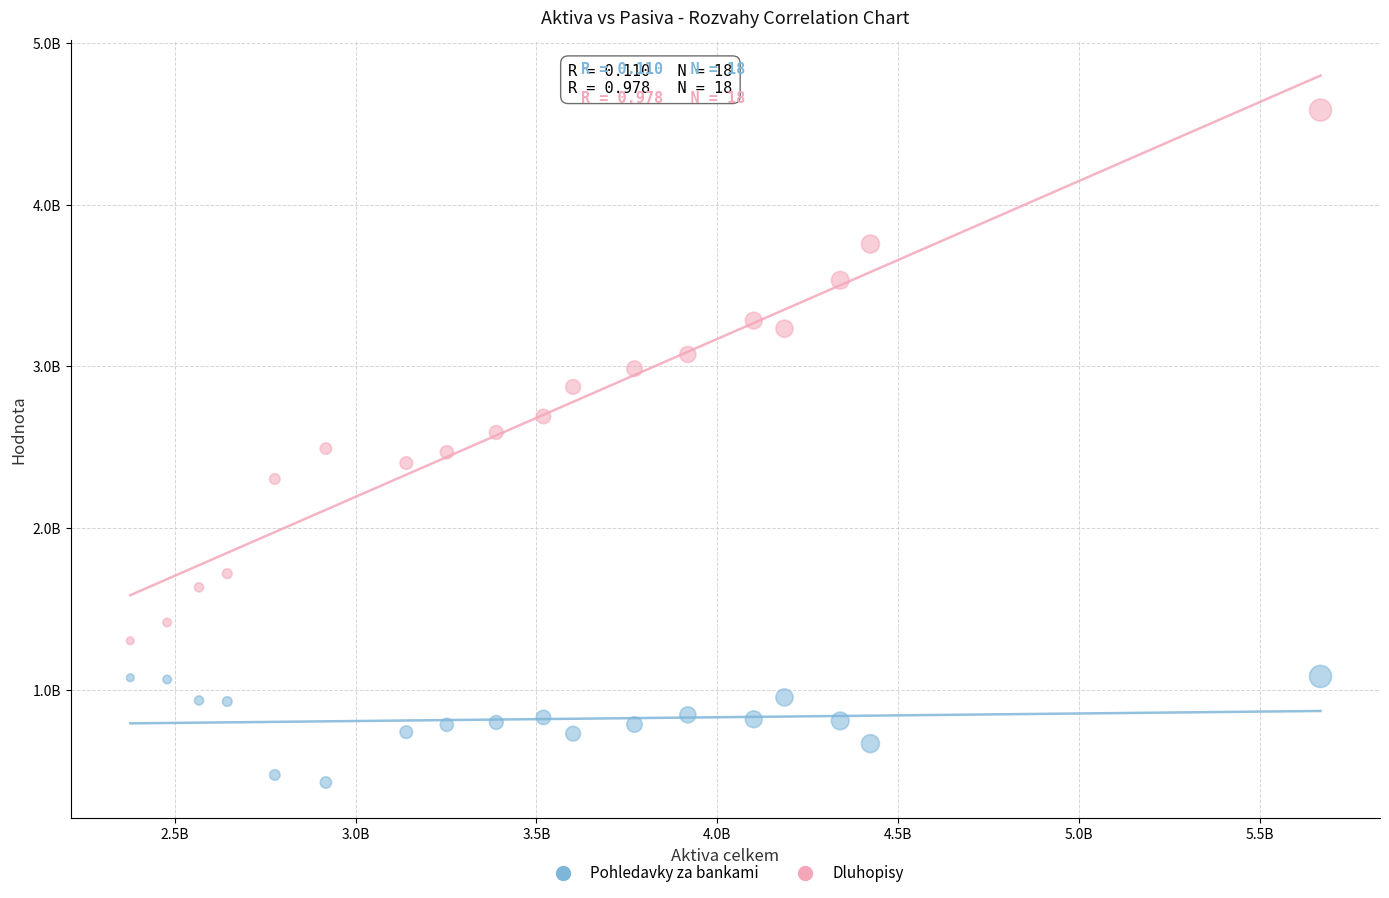

What are all the series names shown in the legend?

Pohledavky za bankami, Dluhopisy